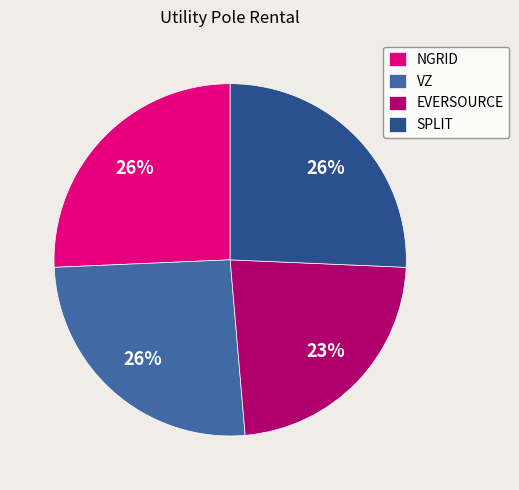

Between EVERSOURCE and VZ, which is larger?

VZ